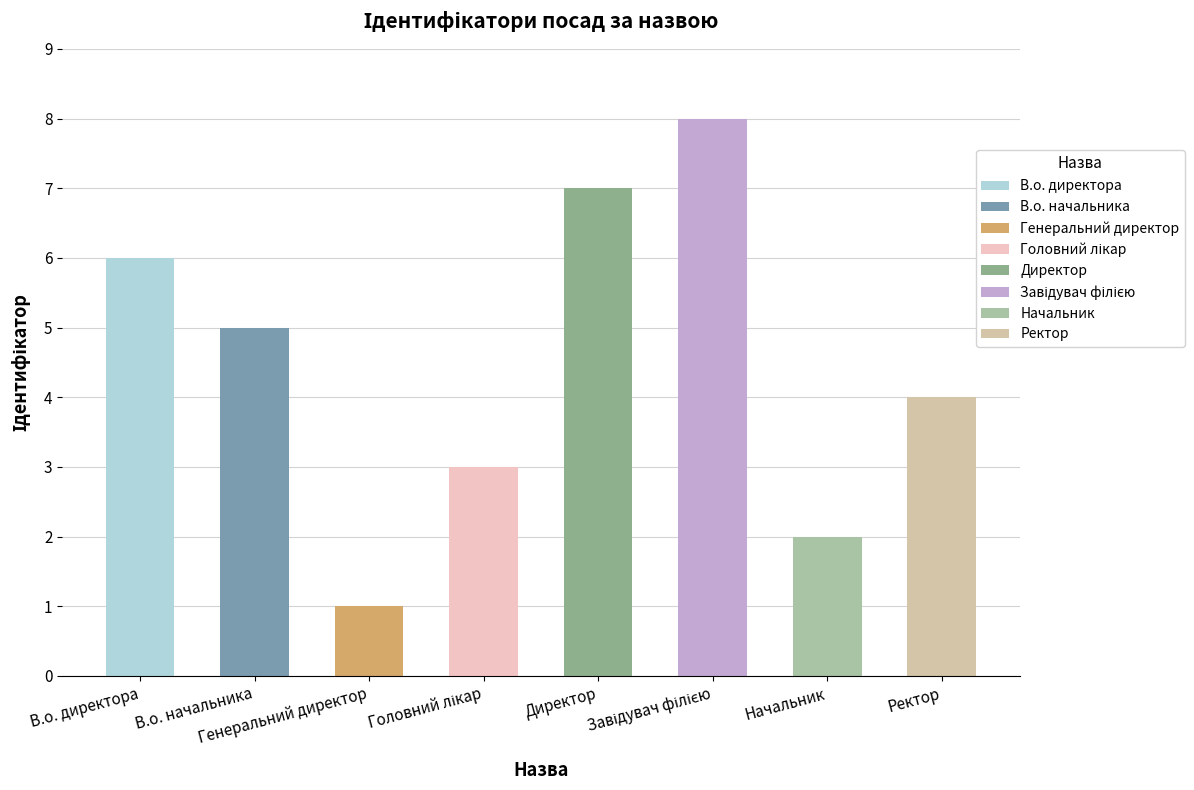

Reading left to right, extract all data points from this chart.

В.о. директора=6	В.о. начальника=5	Генеральний директор=1	Головний лікар=3	Директор=7	Завідувач філією=8	Начальник=2	Ректор=4